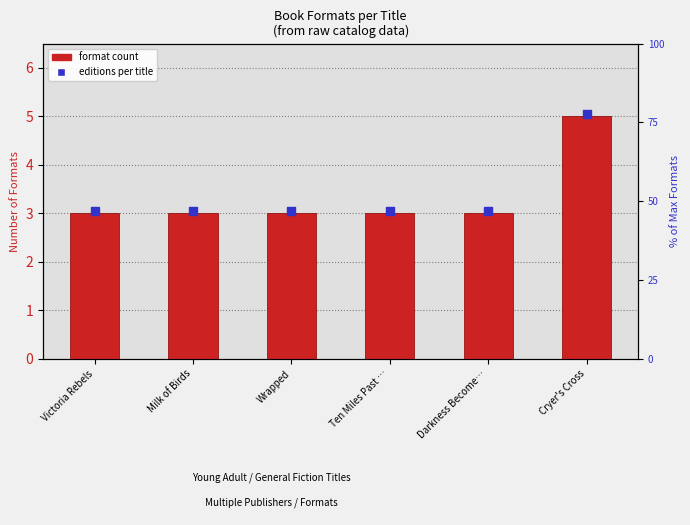

Which series contains the lowest Y value?

Format count